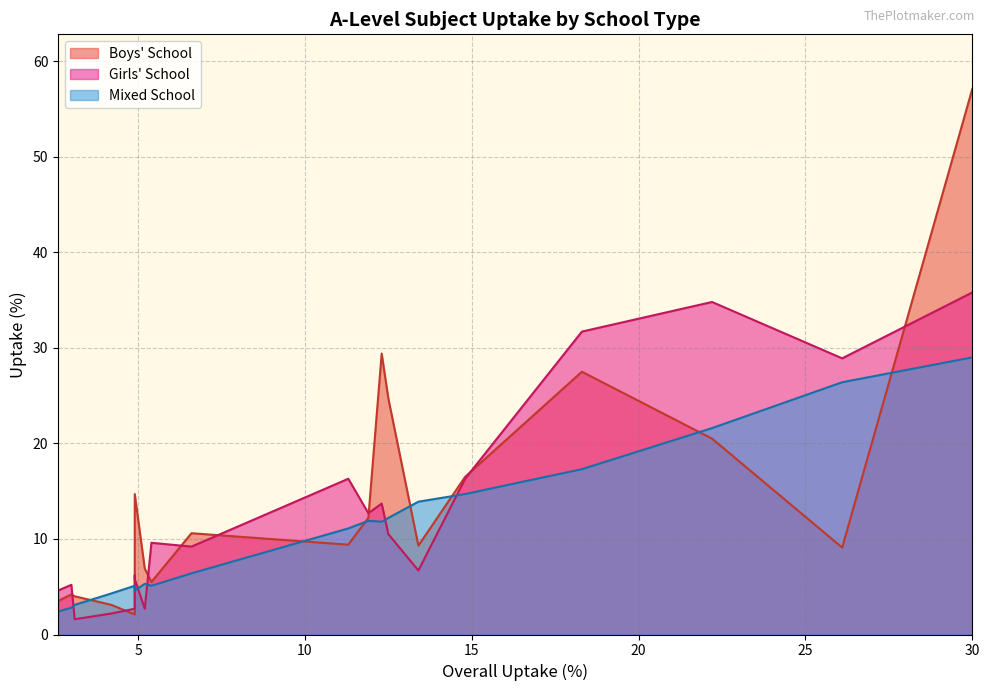

What is the total value across all series at 30.0?

121.9